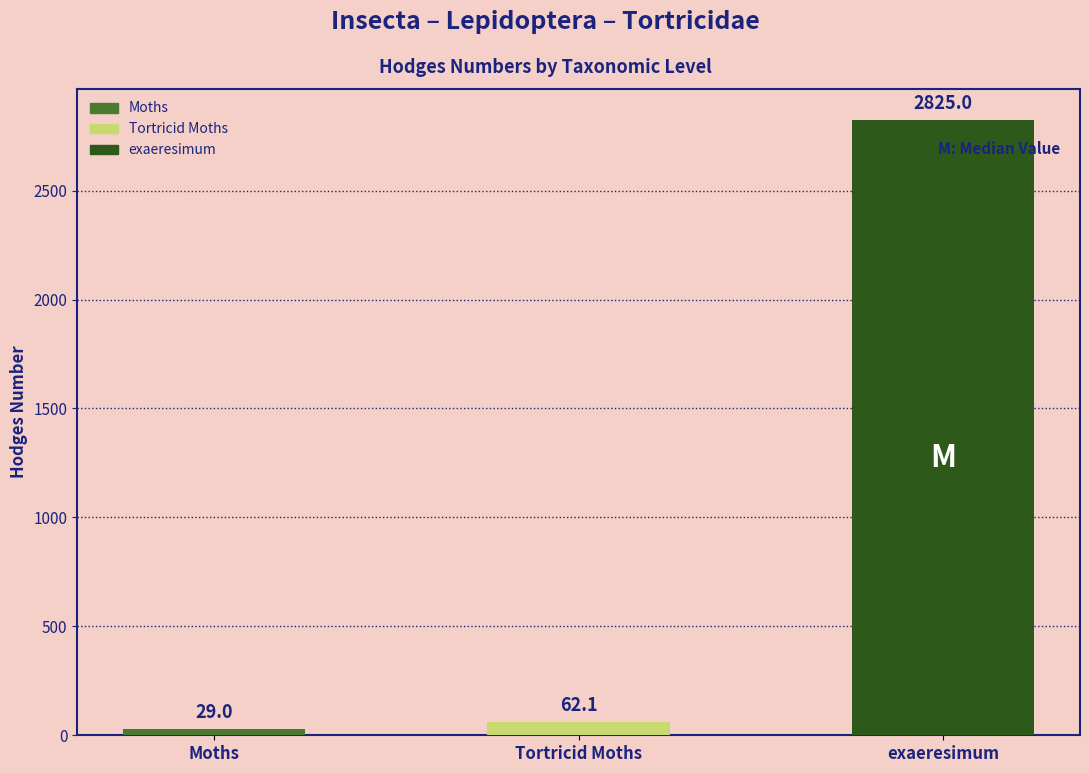

Which label corresponds to the smallest value in the chart?

Moths